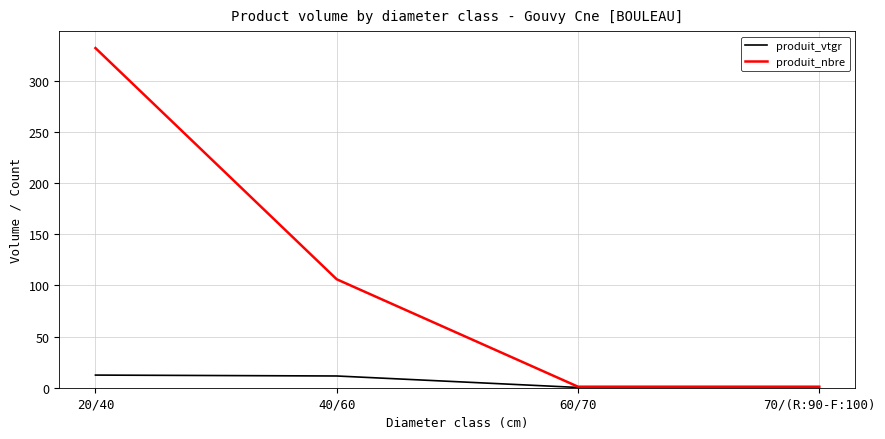

What position from the right is 20/40?

4